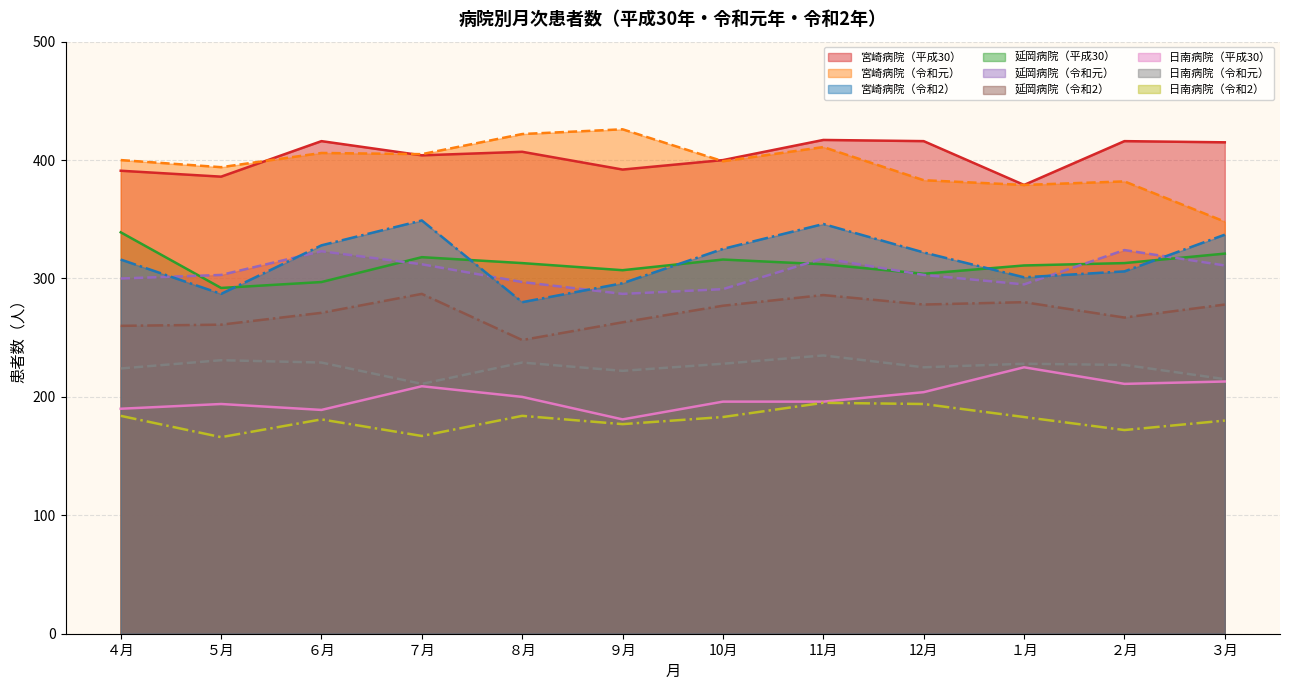

The 延岡病院 series shows 102 at 令和2. True or false?

False